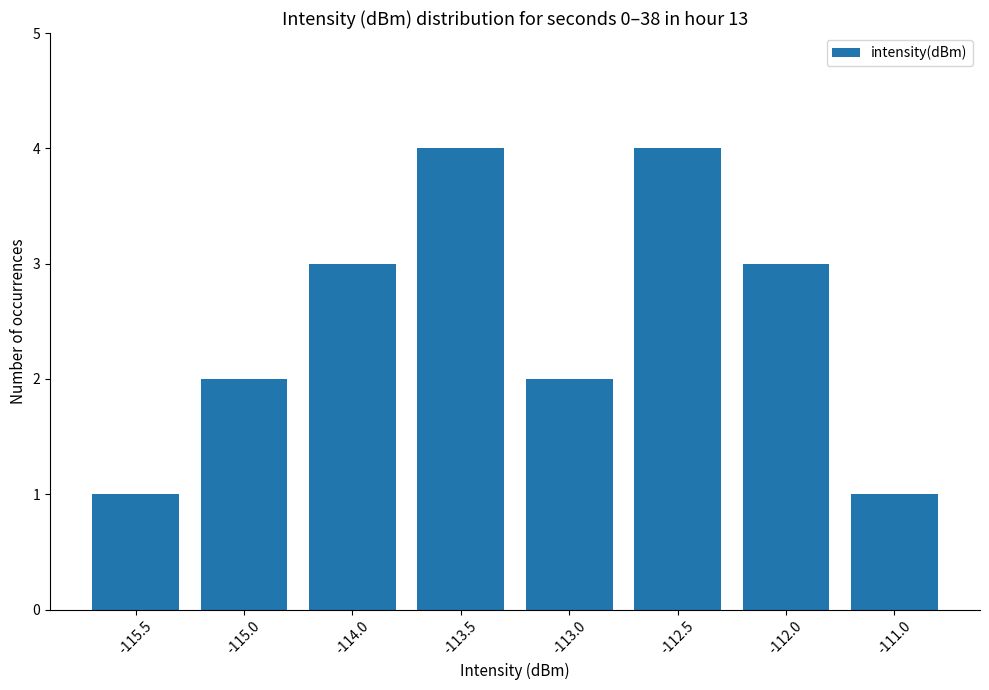

How many bars are there in total?

8